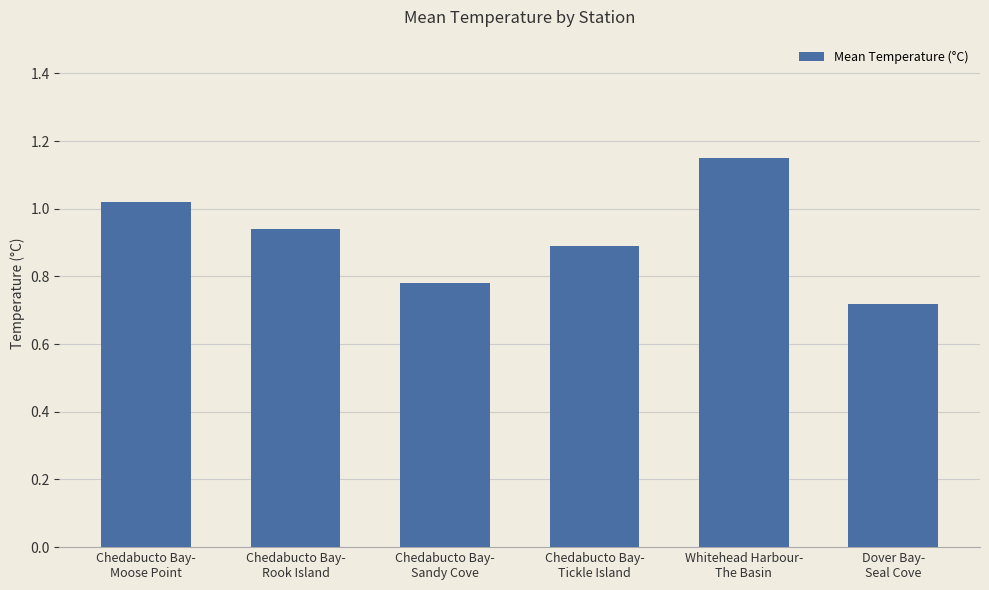

What is the difference between the second highest and second lowest values?

0.2